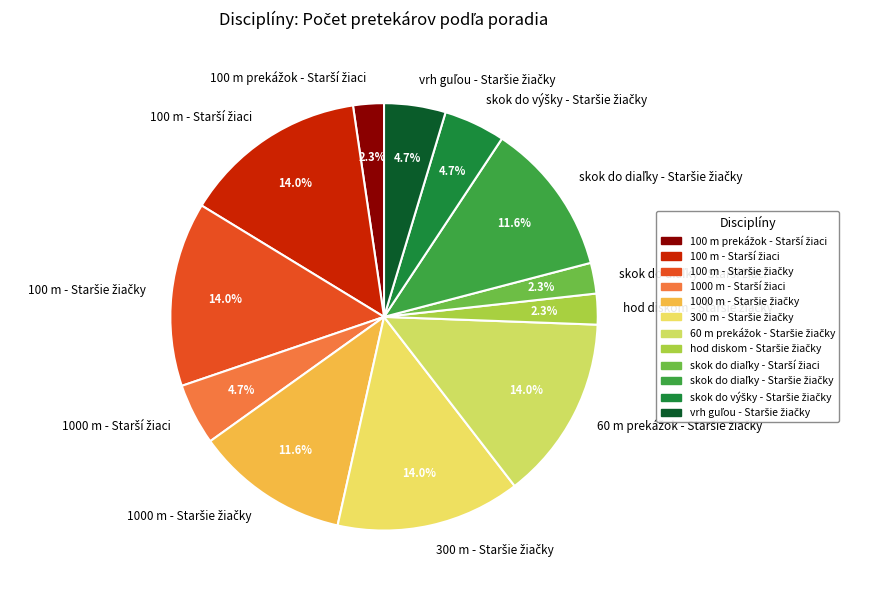

Does any single category account for the majority?

No